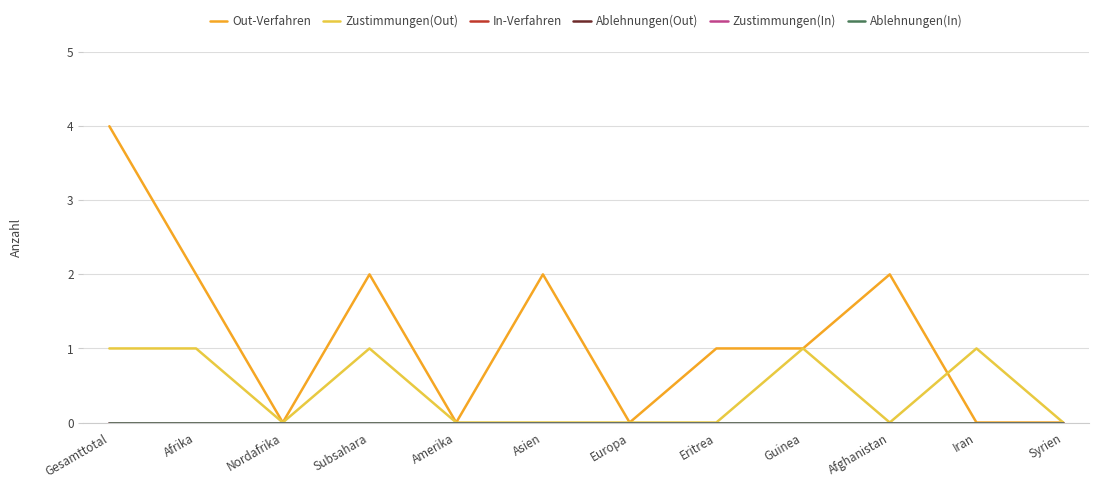

Is this an area chart (filled region under the line)?

No